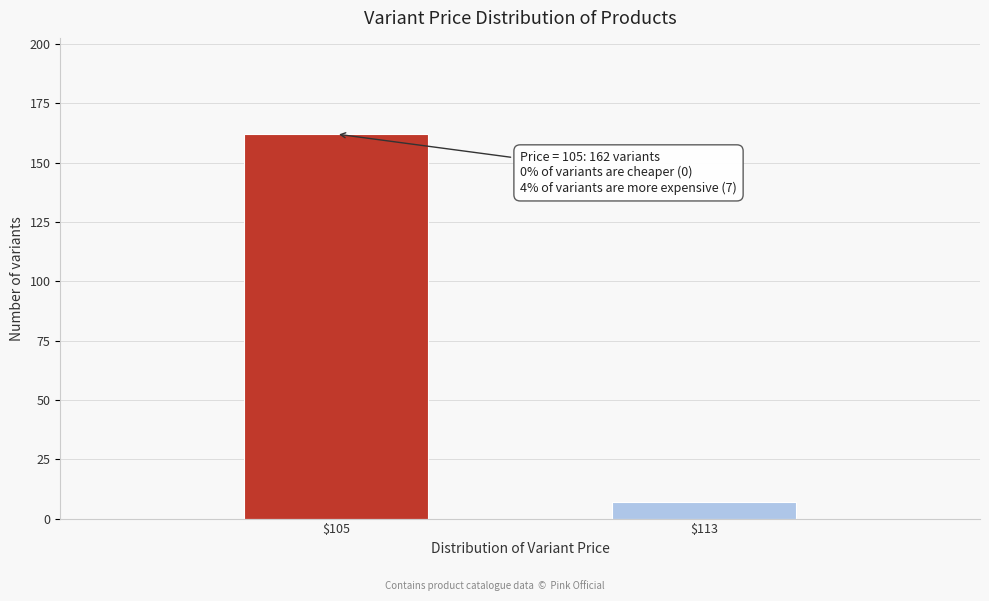

Reading right to left, transcribe all the data shown in this chart.

7	162